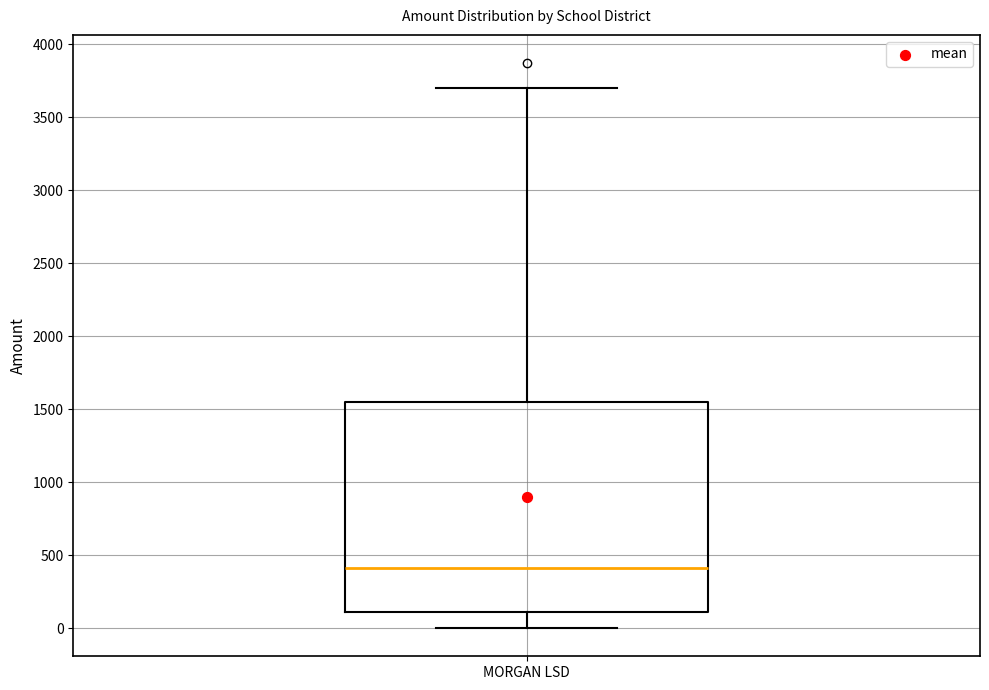

Where does the upper whisker of the box for MORGAN LSD end on the y-axis? The values are not printed on the chart, so give them approximately, as read against the axis.

3700